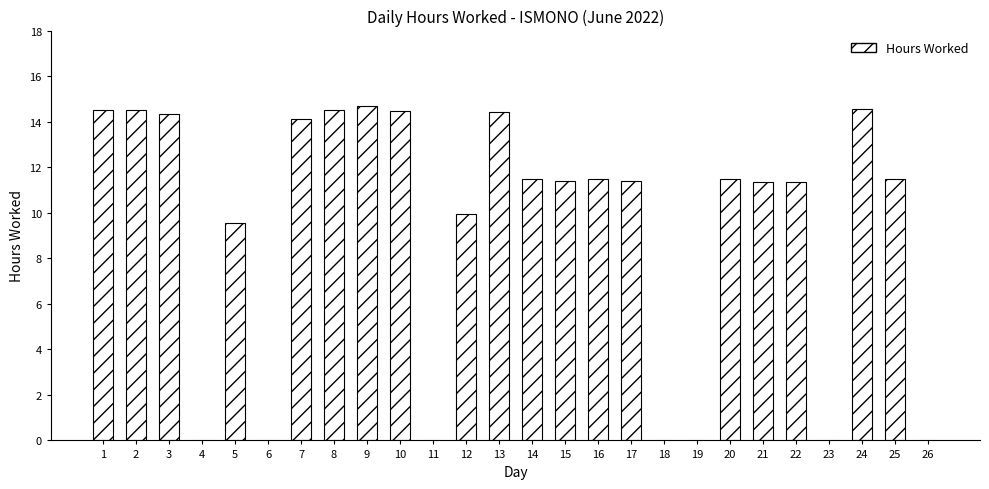

What is the sum of the values at 23 and 10?

14.5